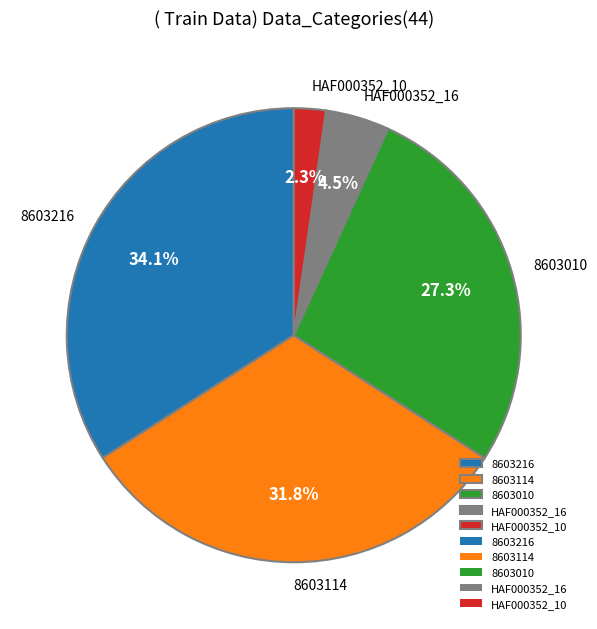

Is there a majority slice in this chart?

No